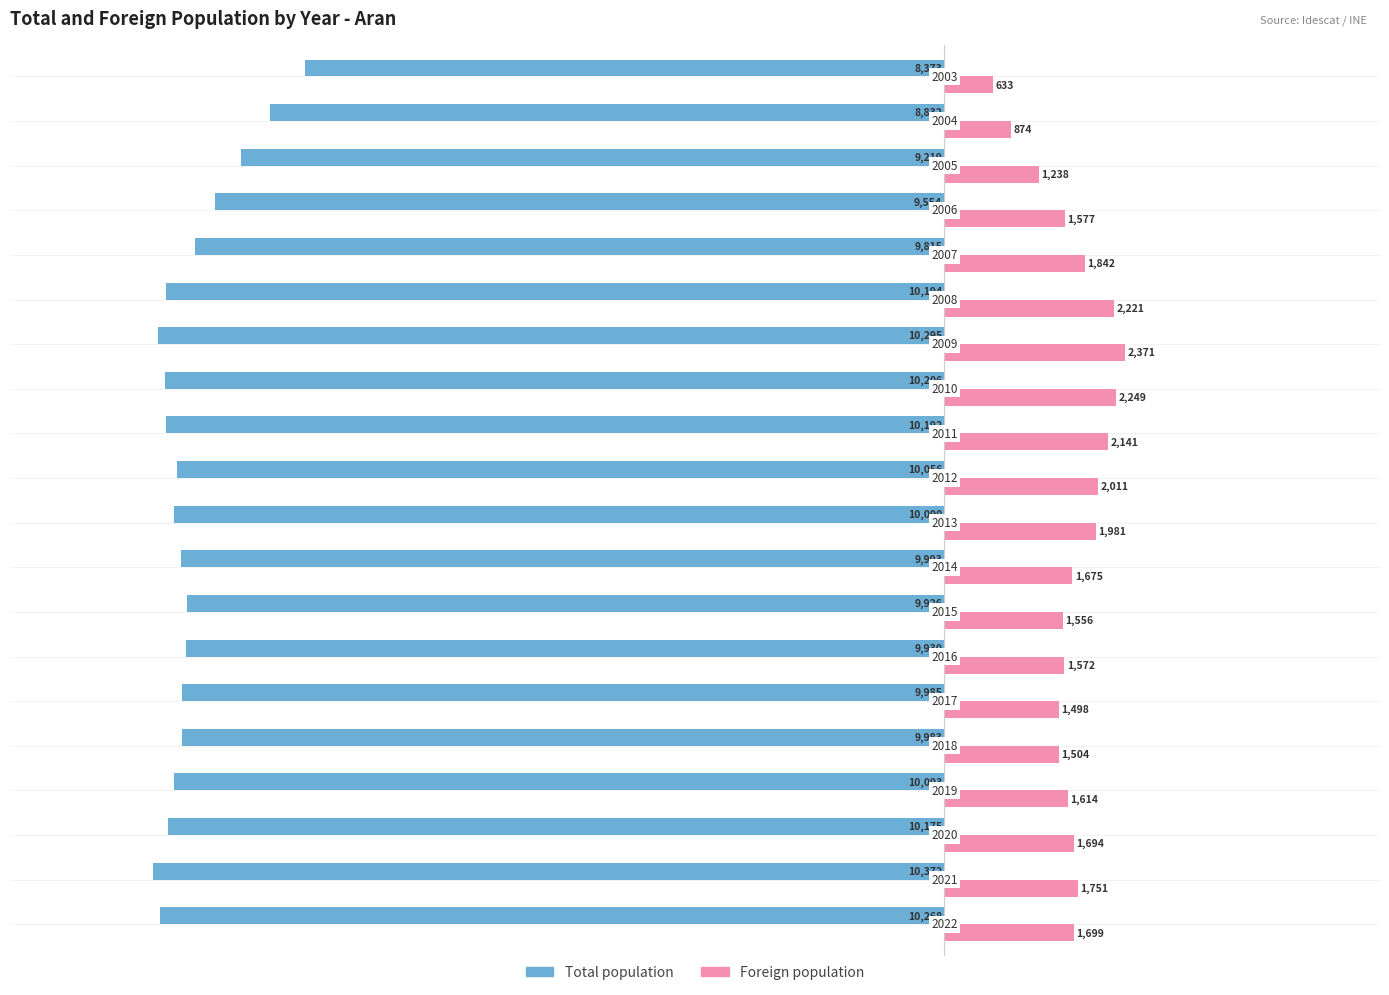

Which series has the largest range (max minus min)?

Total population